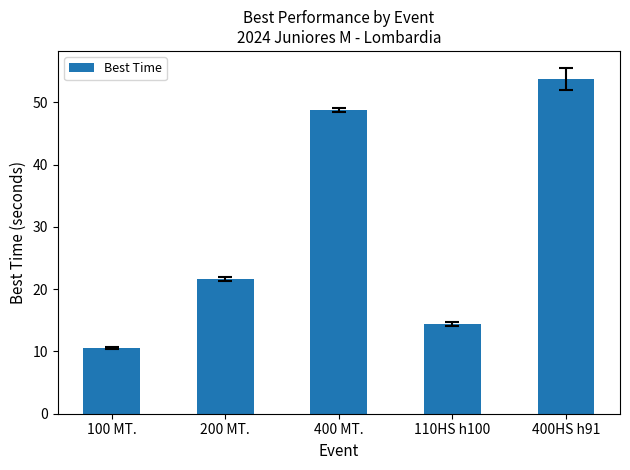

Read the value at 100 MT..

10.5